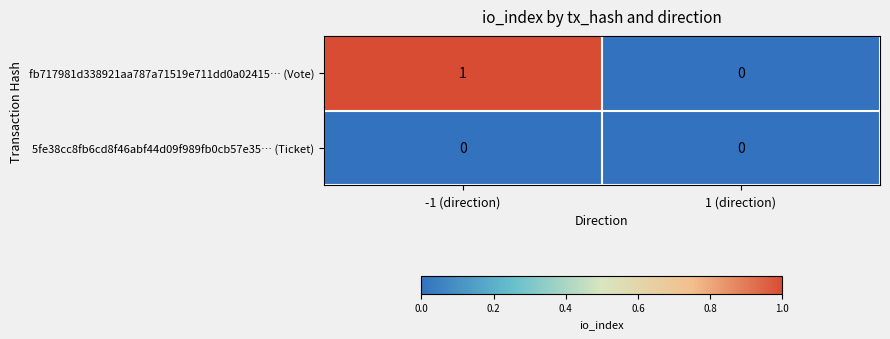

Which label corresponds to the largest value in the chart?

-1 (direction)